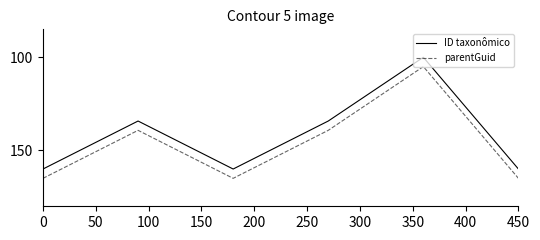

True or false: ID taxonômico and parentGuid intersect in this chart.

False